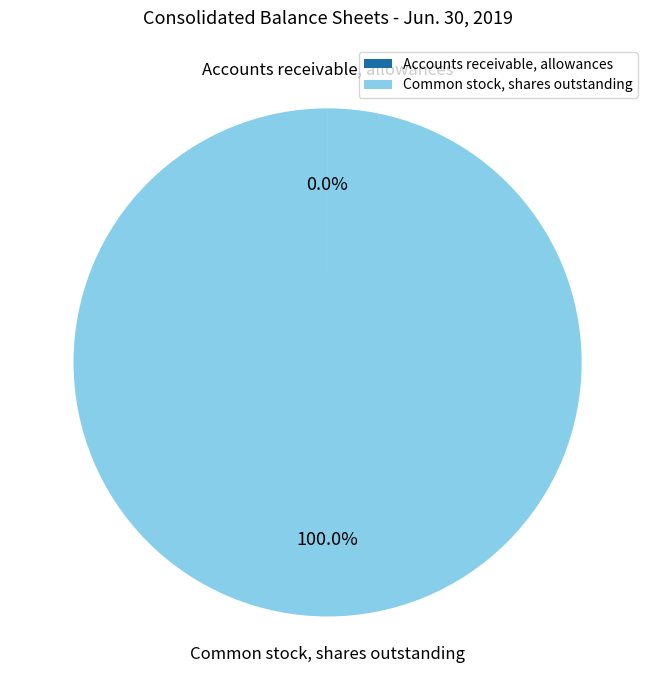

Which slice is the largest?

Common stock, shares outstanding